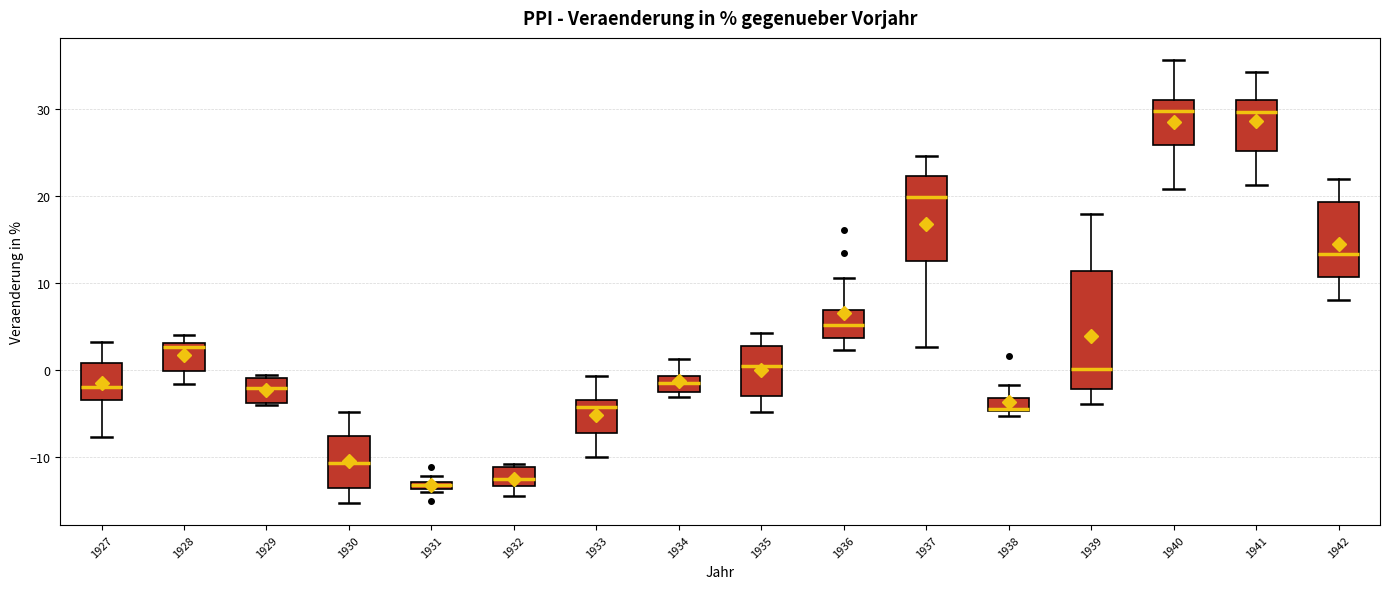

Which box is the tallest, from its lower edge to its upper edge?

1939